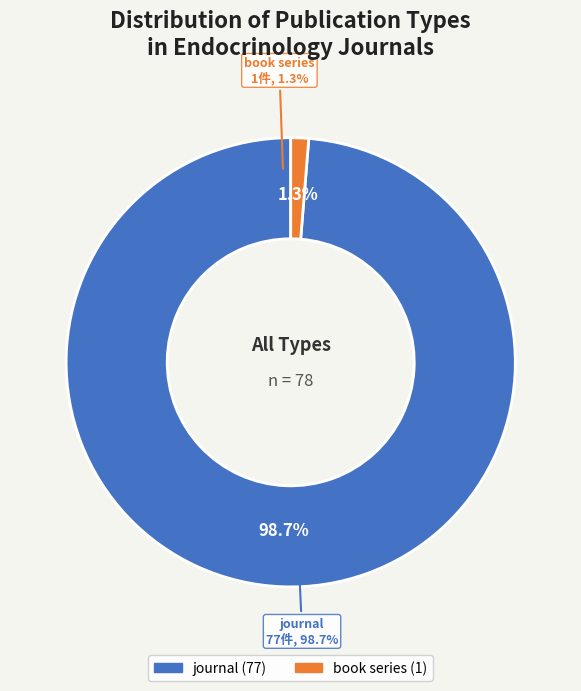

True or false: book series accounts for 1% of the total.

True